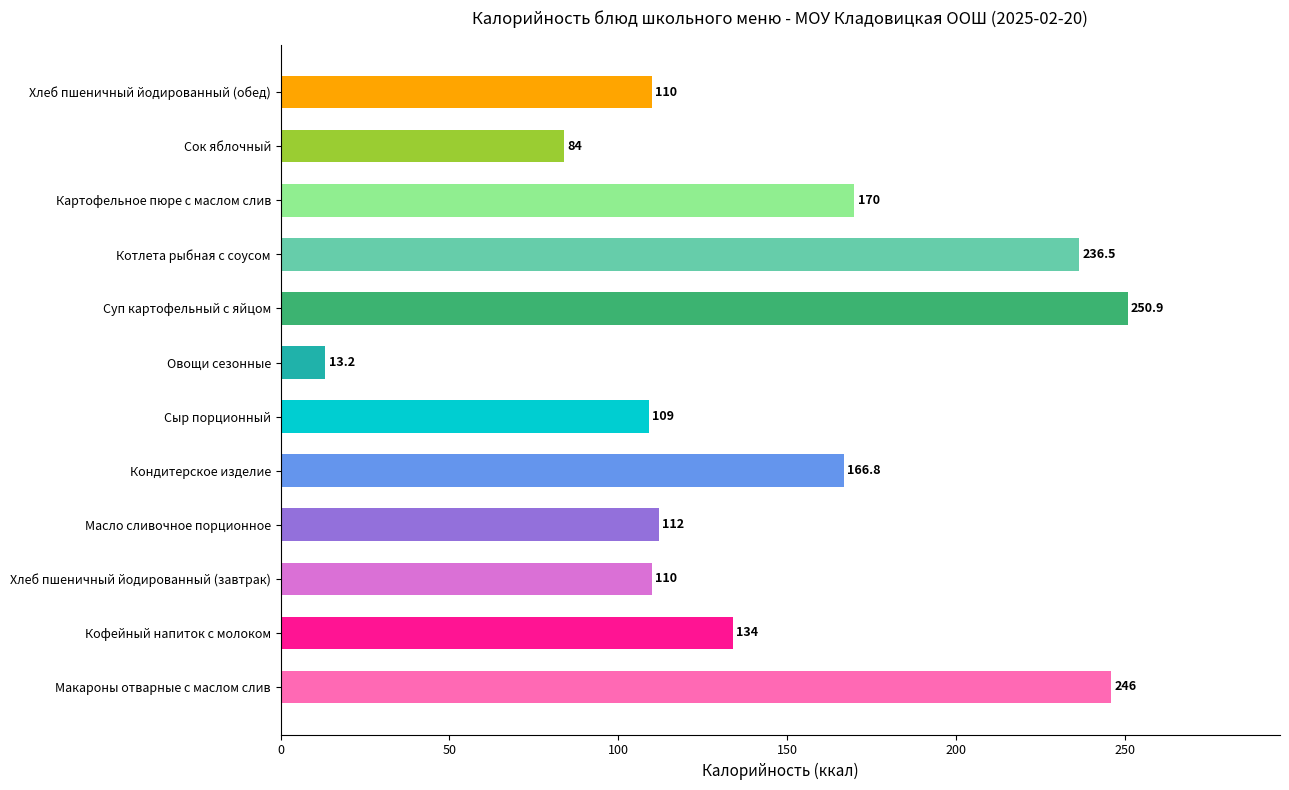

Between Сыр порционный and Хлеб пшеничный йодированный (обед), which is larger?

Хлеб пшеничный йодированный (обед)